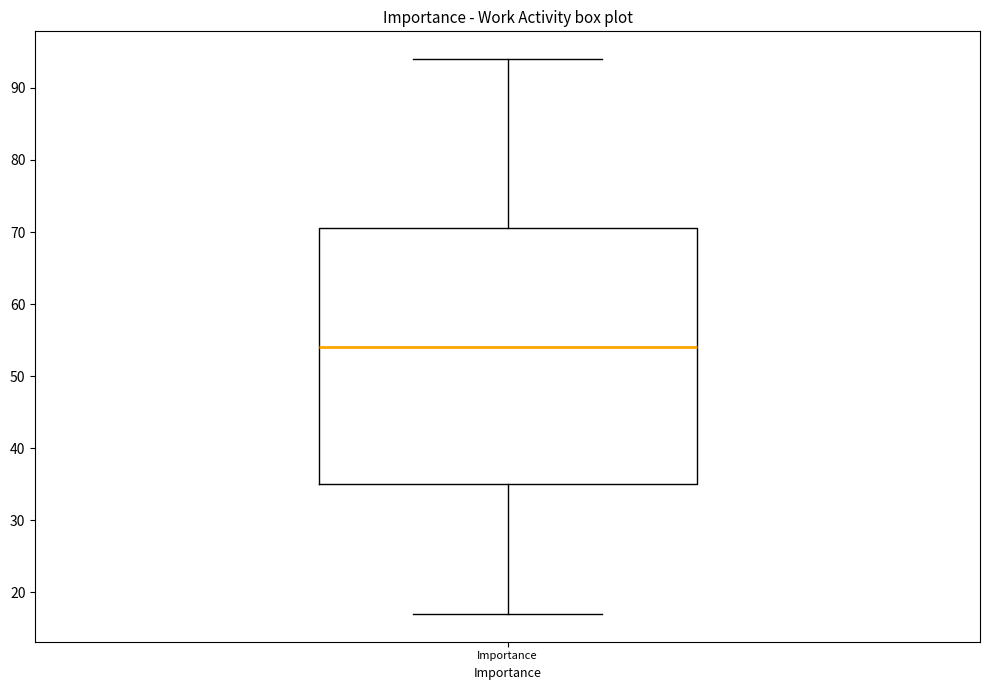

Transcribe this box plot: give where the median line is, the range the box spans, and where the two whiskers end, as read against the y-axis. The values are not printed on the chart, so give them approximately, as read against the axis.

median 54, box 35 to 71, whiskers 17 to 94